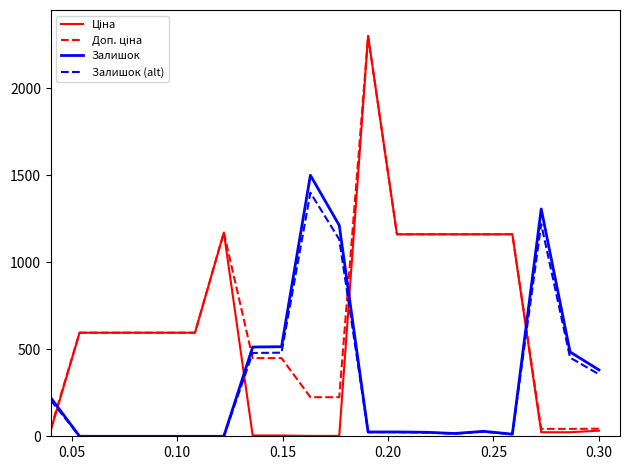

What is the highest value of the Залишок (alt) series?

1400.0